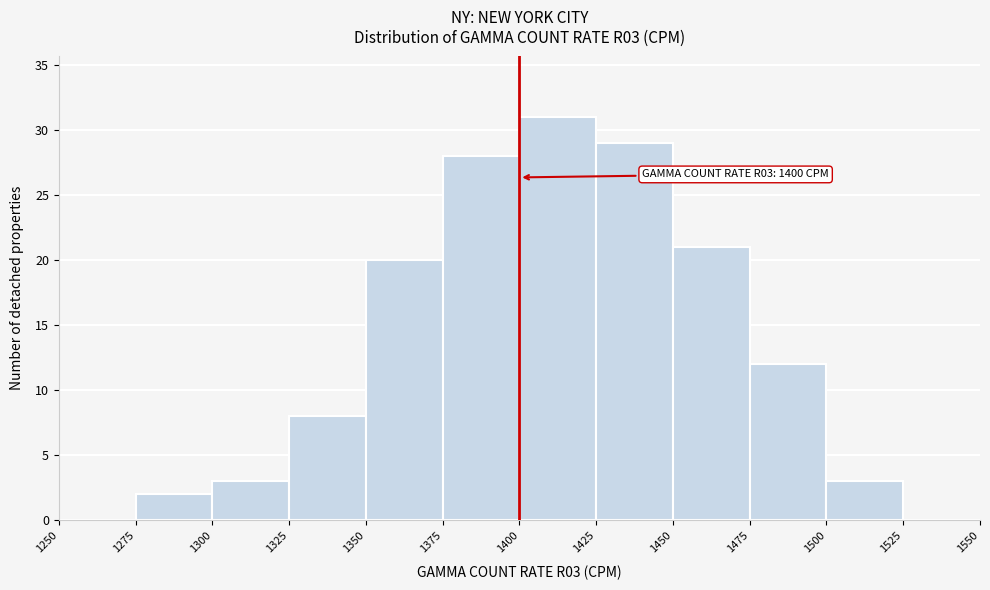

Over which range of the x-axis is the bar tallest?

1400 to 1425